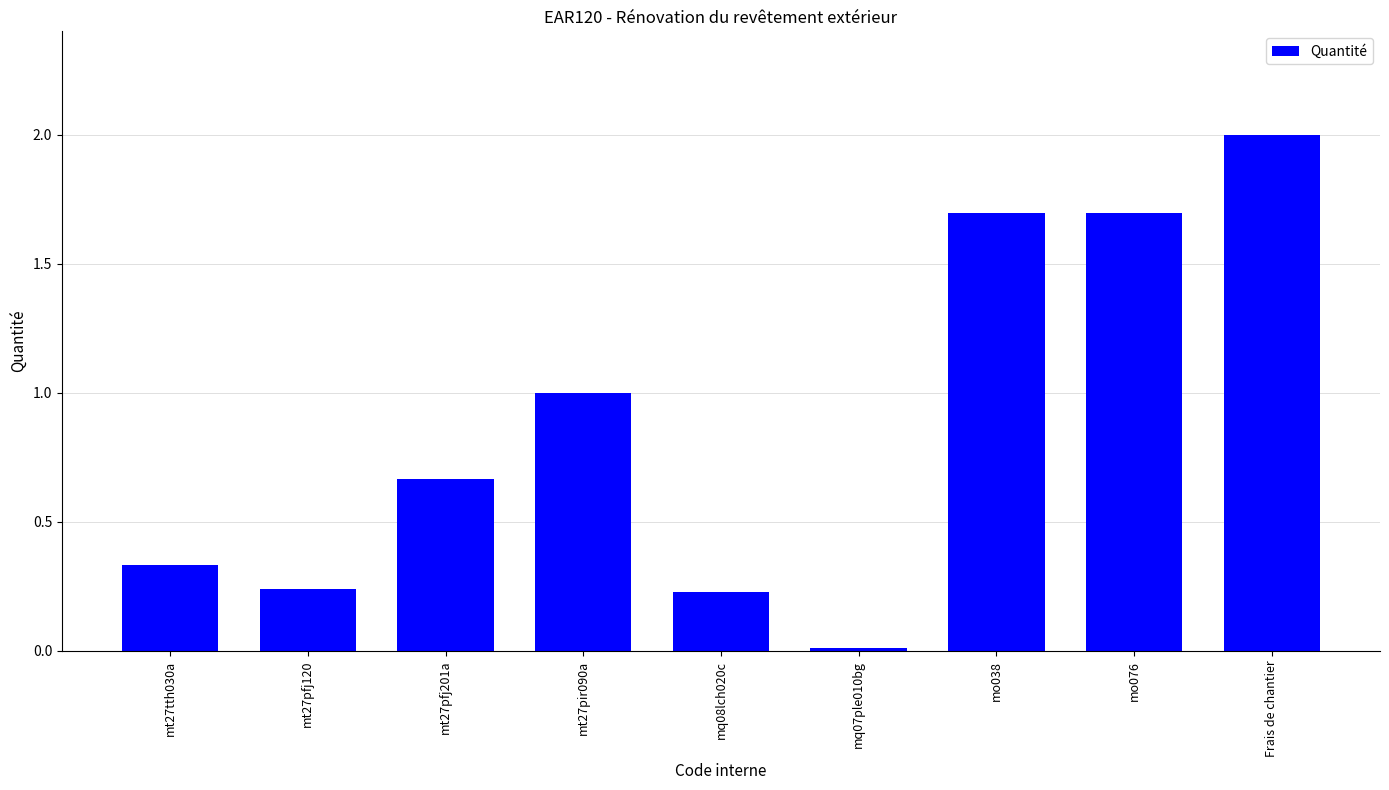

Are the bars grouped side by side (vs. stacked)?

No